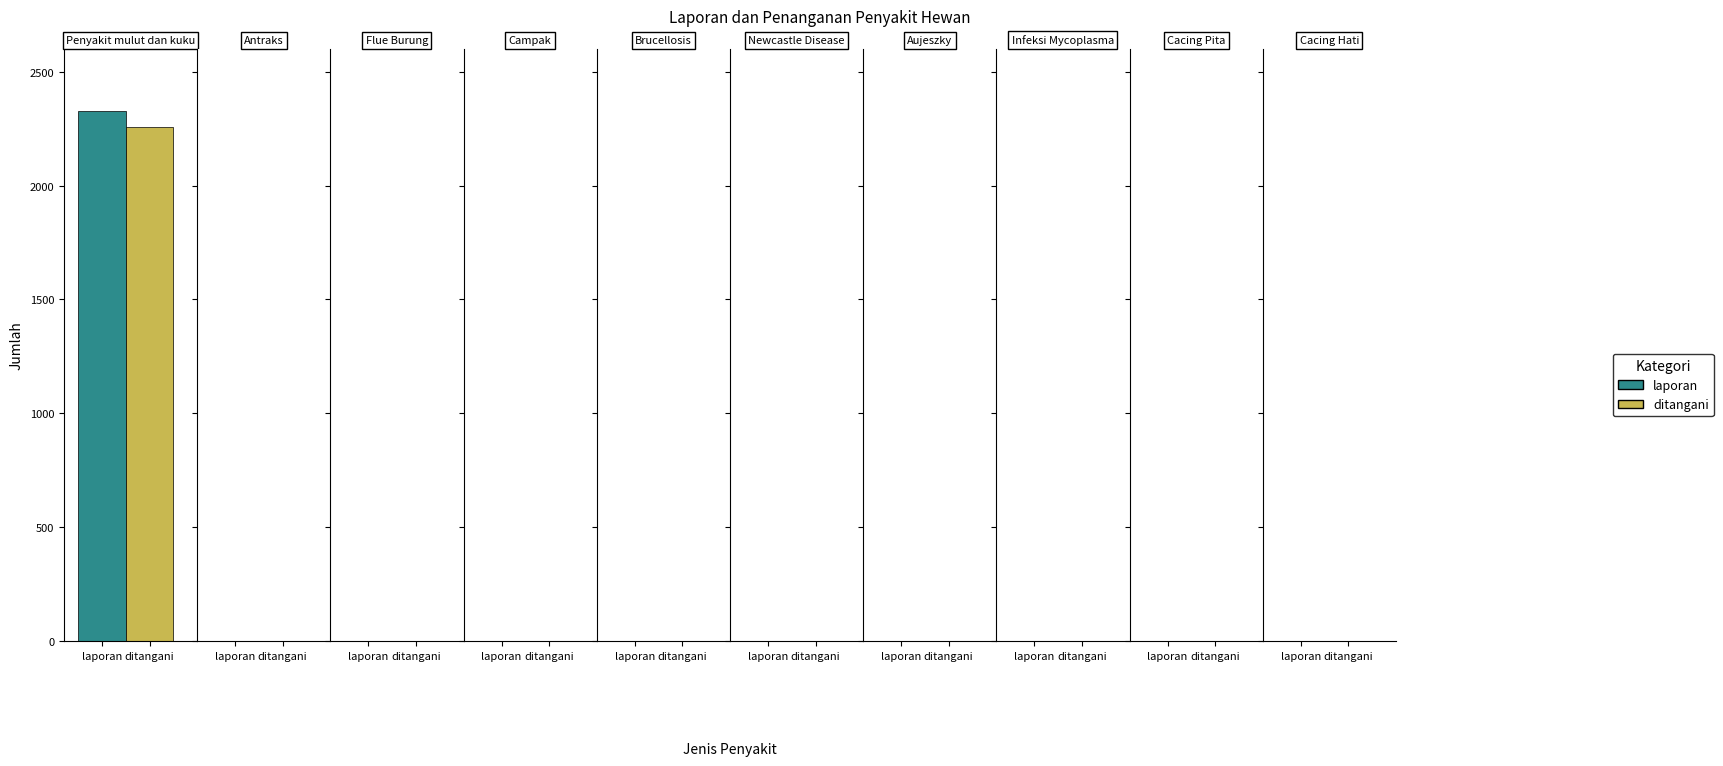

Which series has the largest range (max minus min)?

laporan